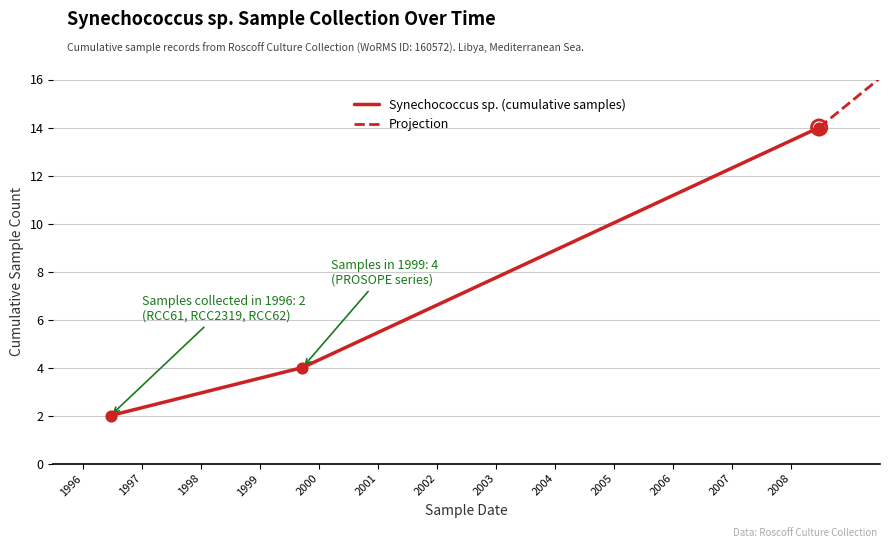

What are all the series names shown in the legend?

Synechococcus sp. (cumulative samples), Projection